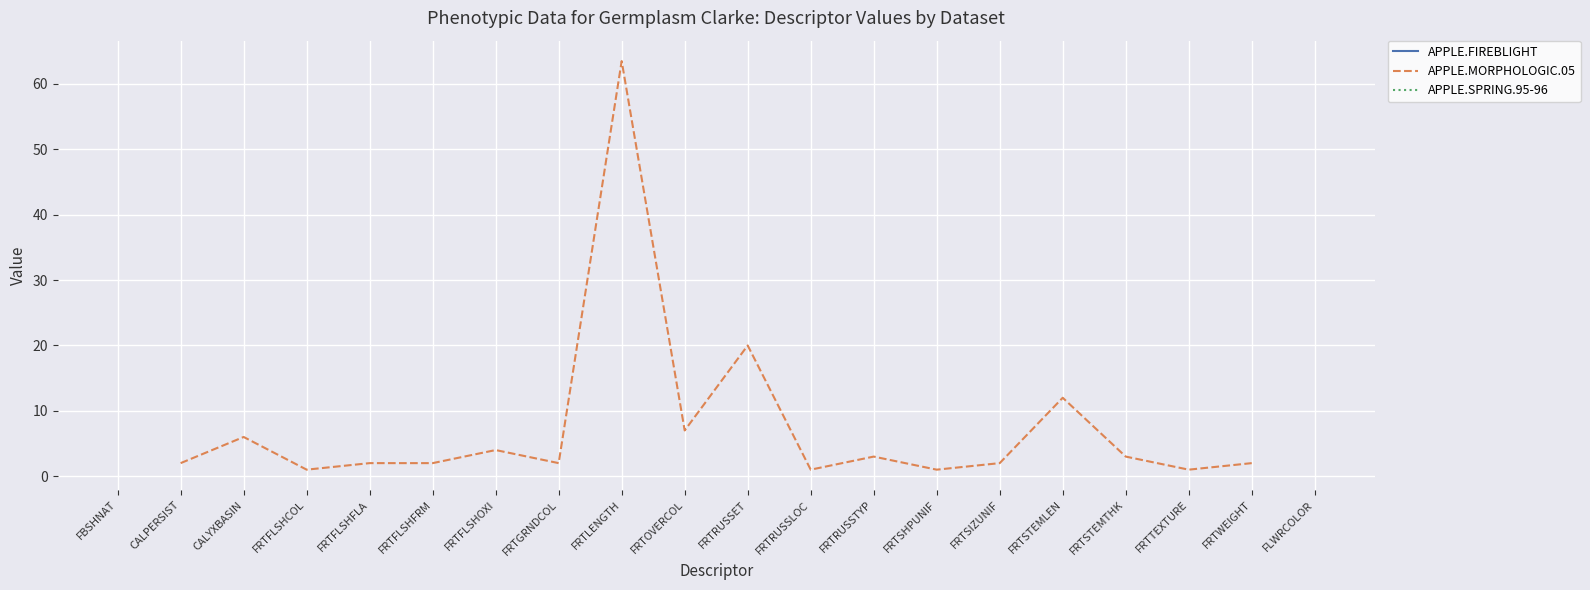

Where is APPLE.MORPHOLOGIC.05 nearest to the value 32?

FRTRUSSET